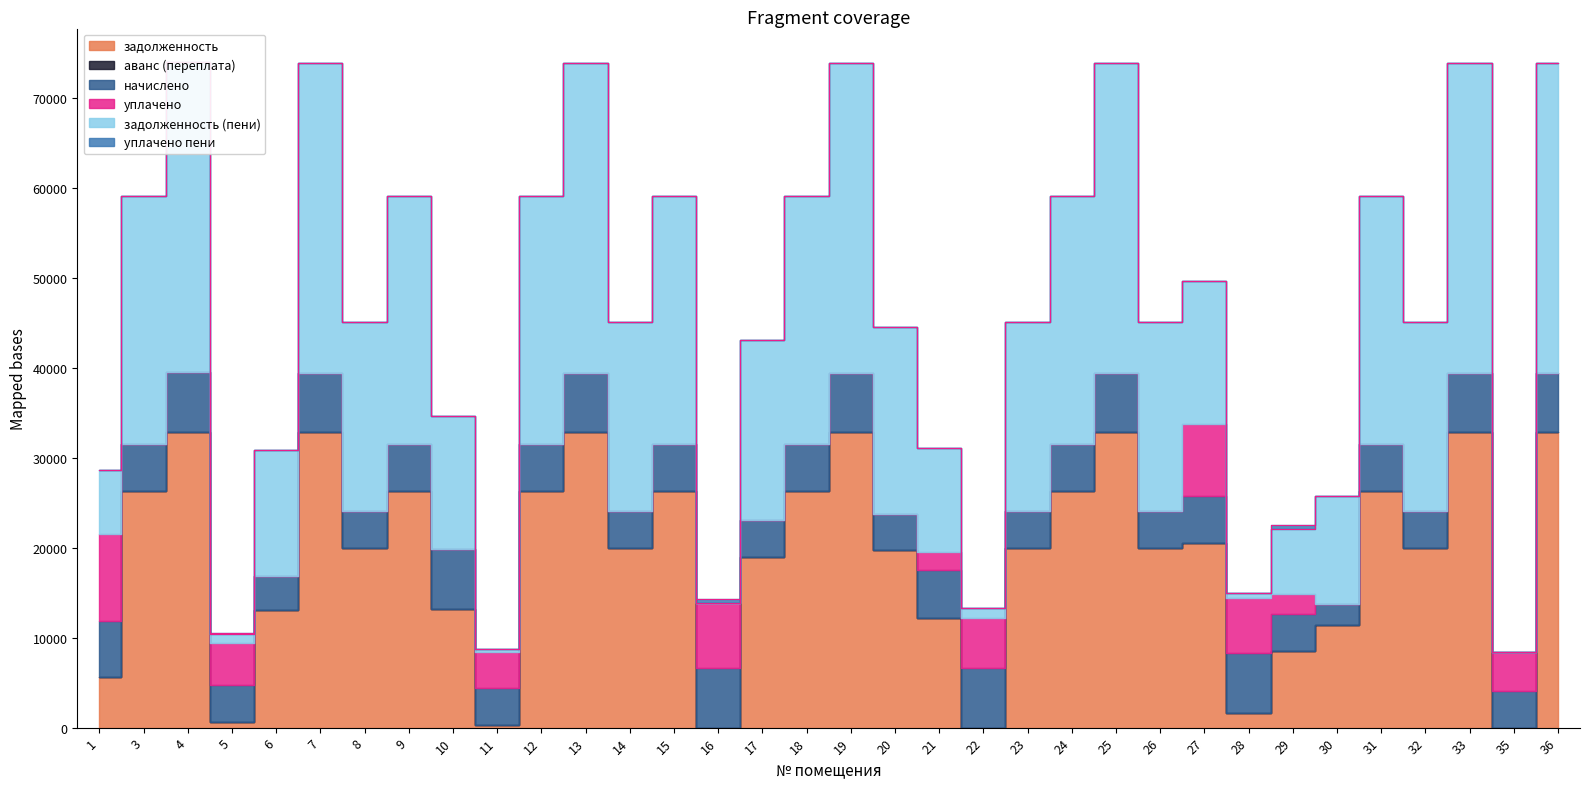

What is the average value of the задолженность (пени) series?

19579.5